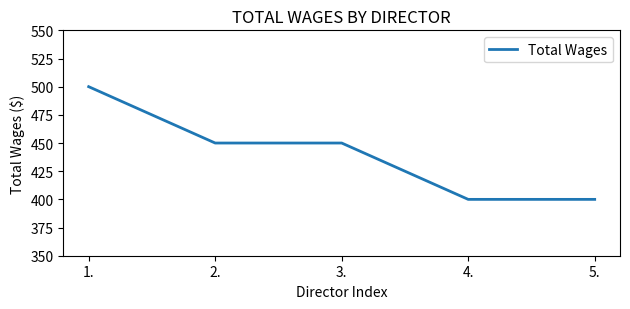

Where does the data first go above 450?

1.